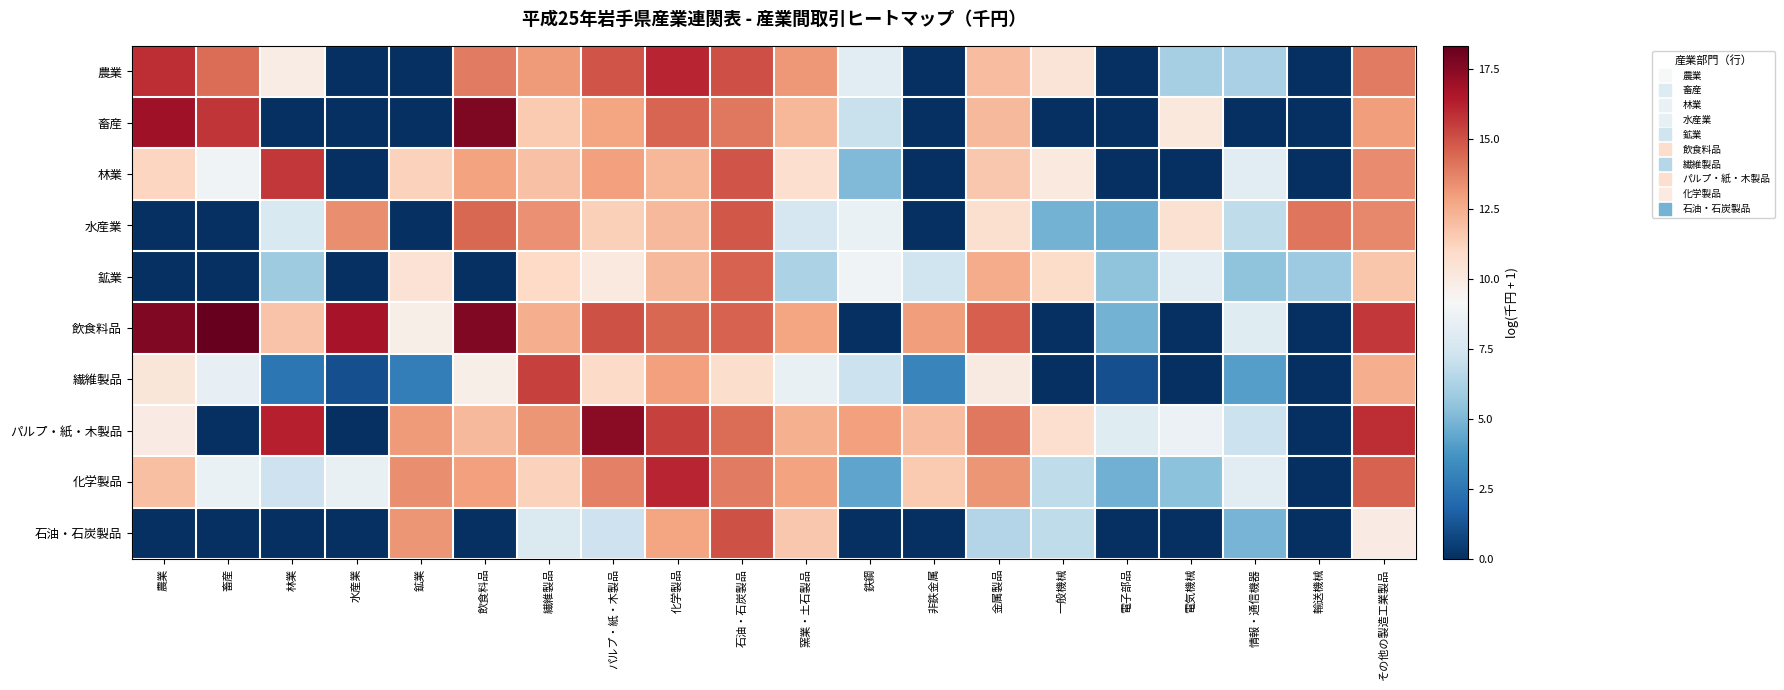

What is the difference between the highest and lowest values at 窯業・土石製品?

6.8